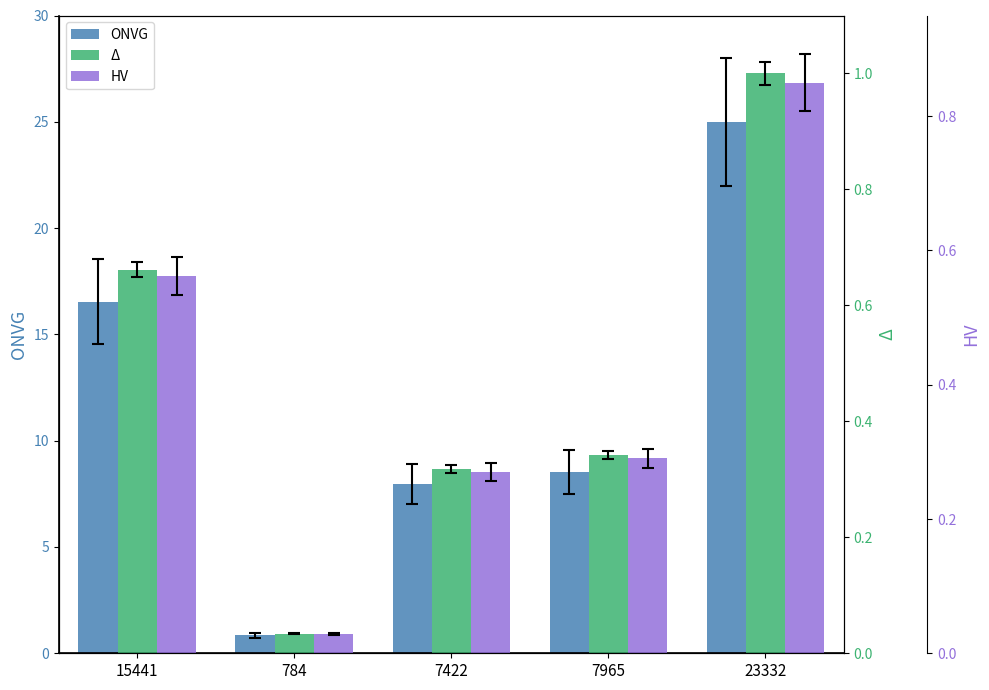

What is the sum of the HV values at 23332 and 7965?

1.1